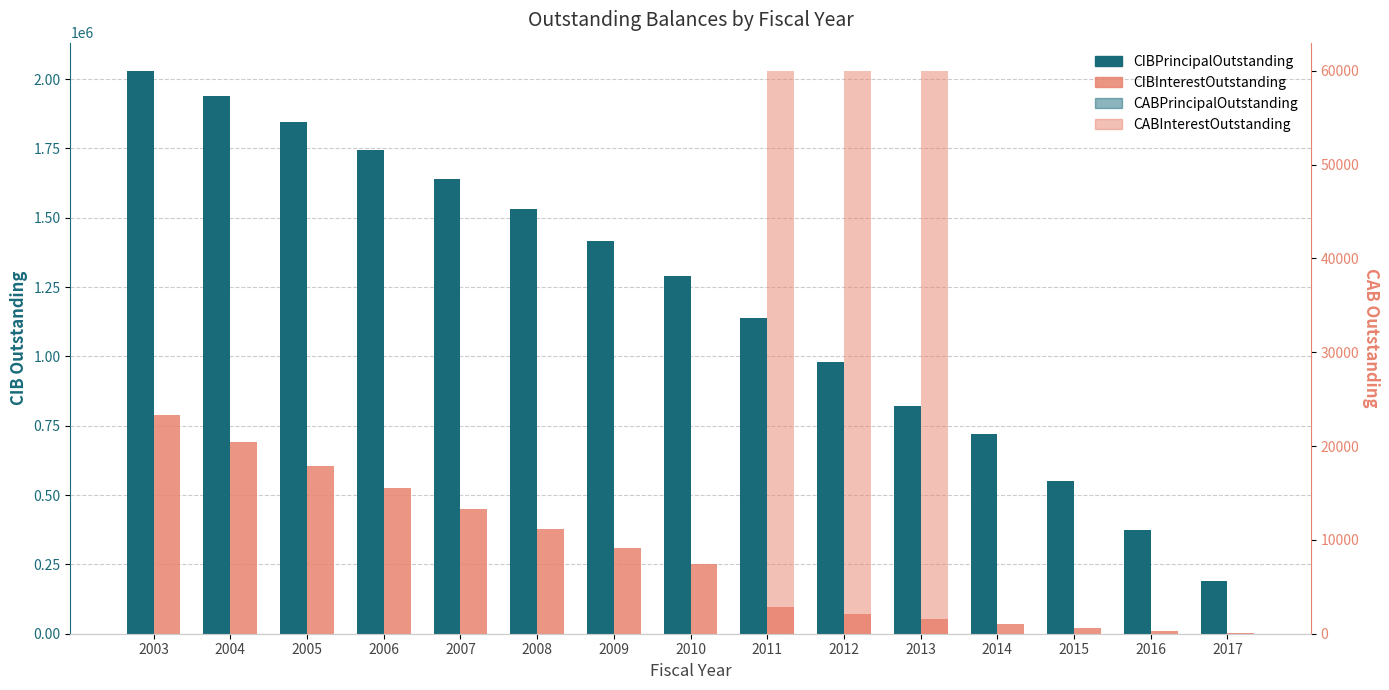

What is the total value across all series at 2009?

1725612.5